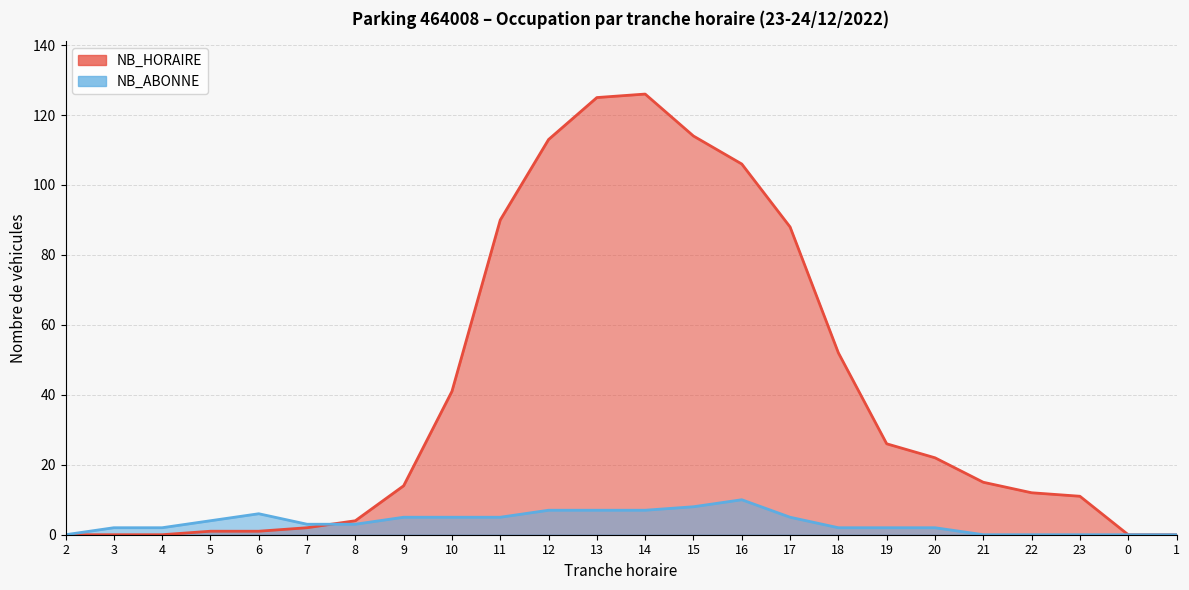

How many data points in NB_HORAIRE are above 15?

11